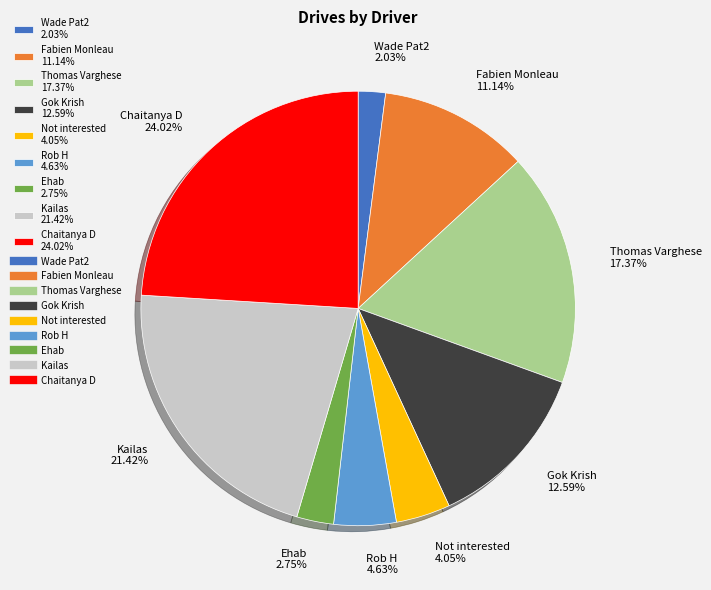

To the nearest percent, what is the difference between the largest and smallest slice percentages?

22%